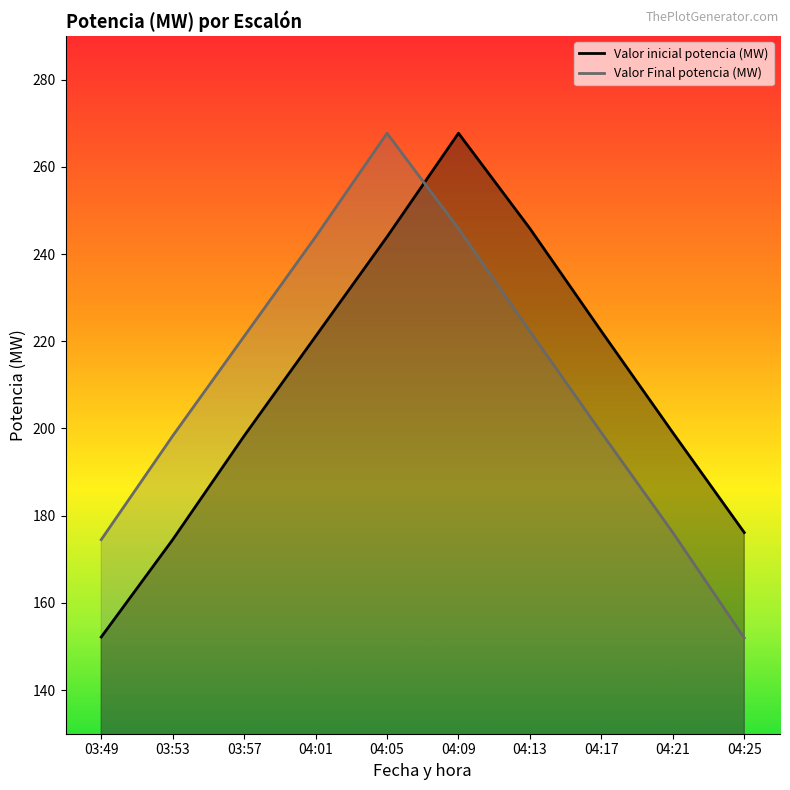

How many interior local peaks does the Valor Final potencia (MW) series have?

1